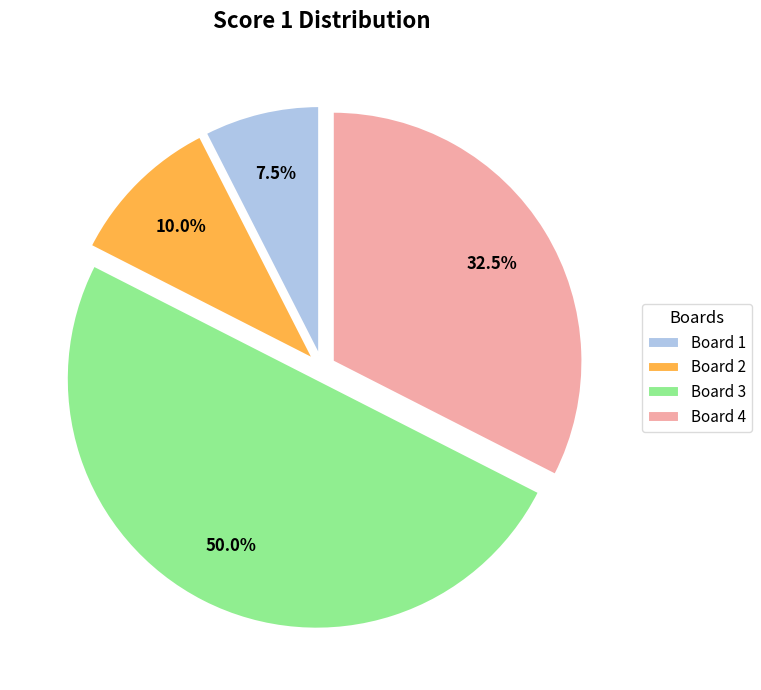

Which slice is the smallest?

Board 1